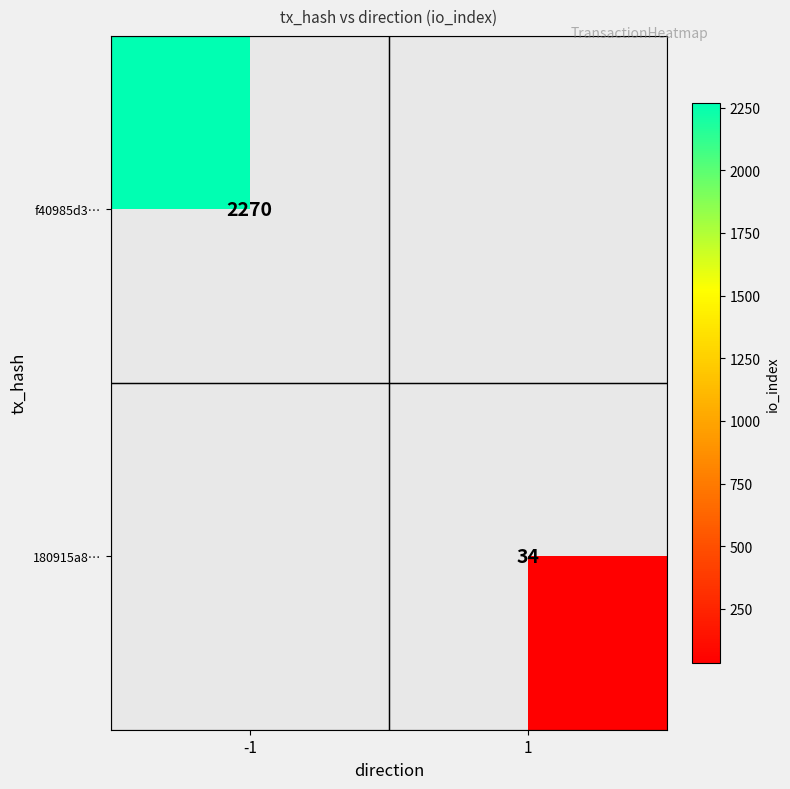

True or false: 180915a8… has a value of 49 at 1.

False